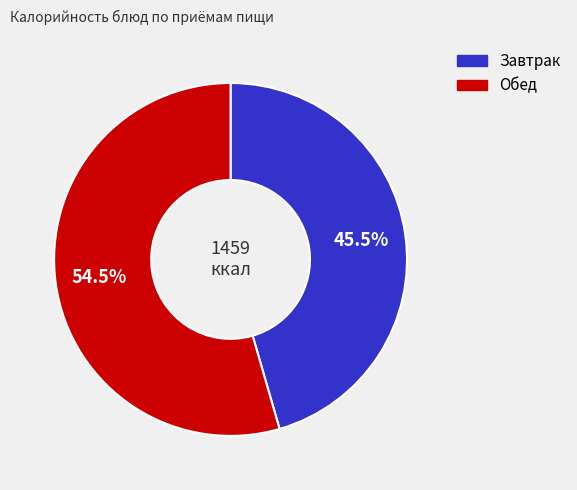

Count the number of slices in the pie.

2